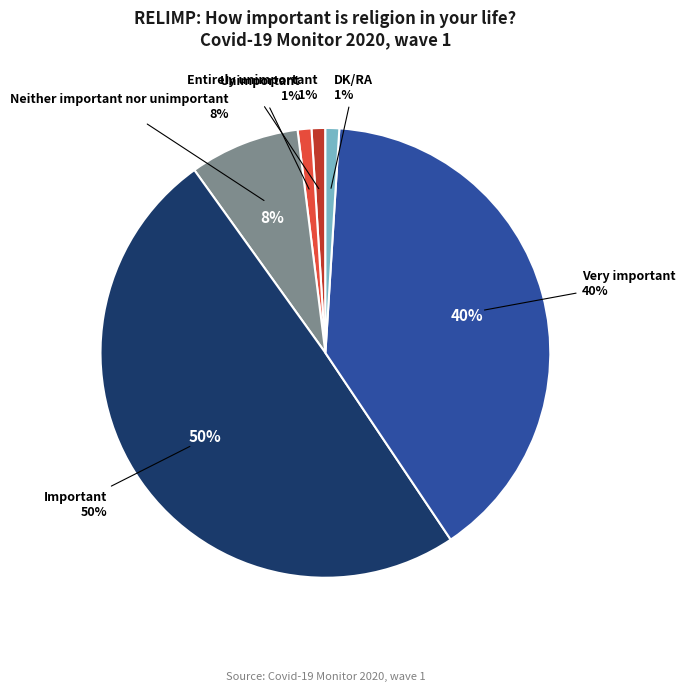

The Very important slice represents 40% of the pie. True or false?

True